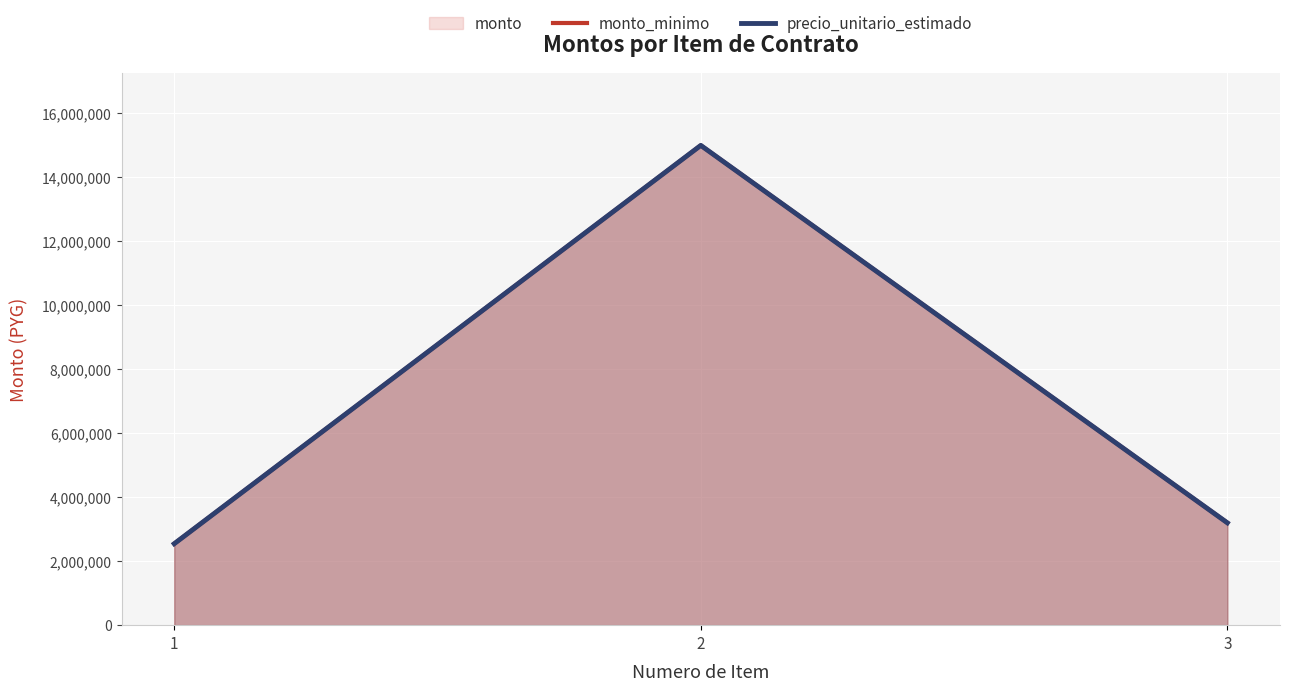

What is the value of the monto_minimo point at the 2nd from the left?

15000000